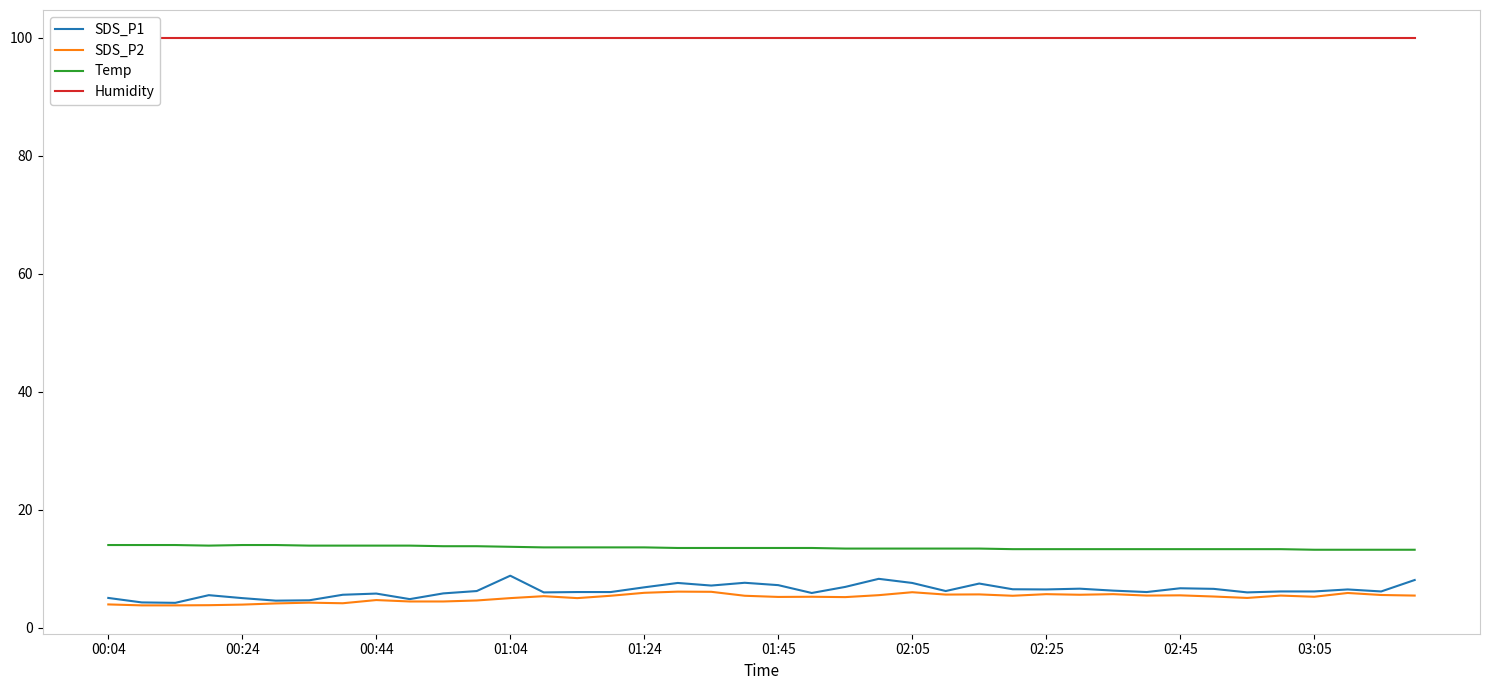

Which series has the widest spread of values?

SDS_P1